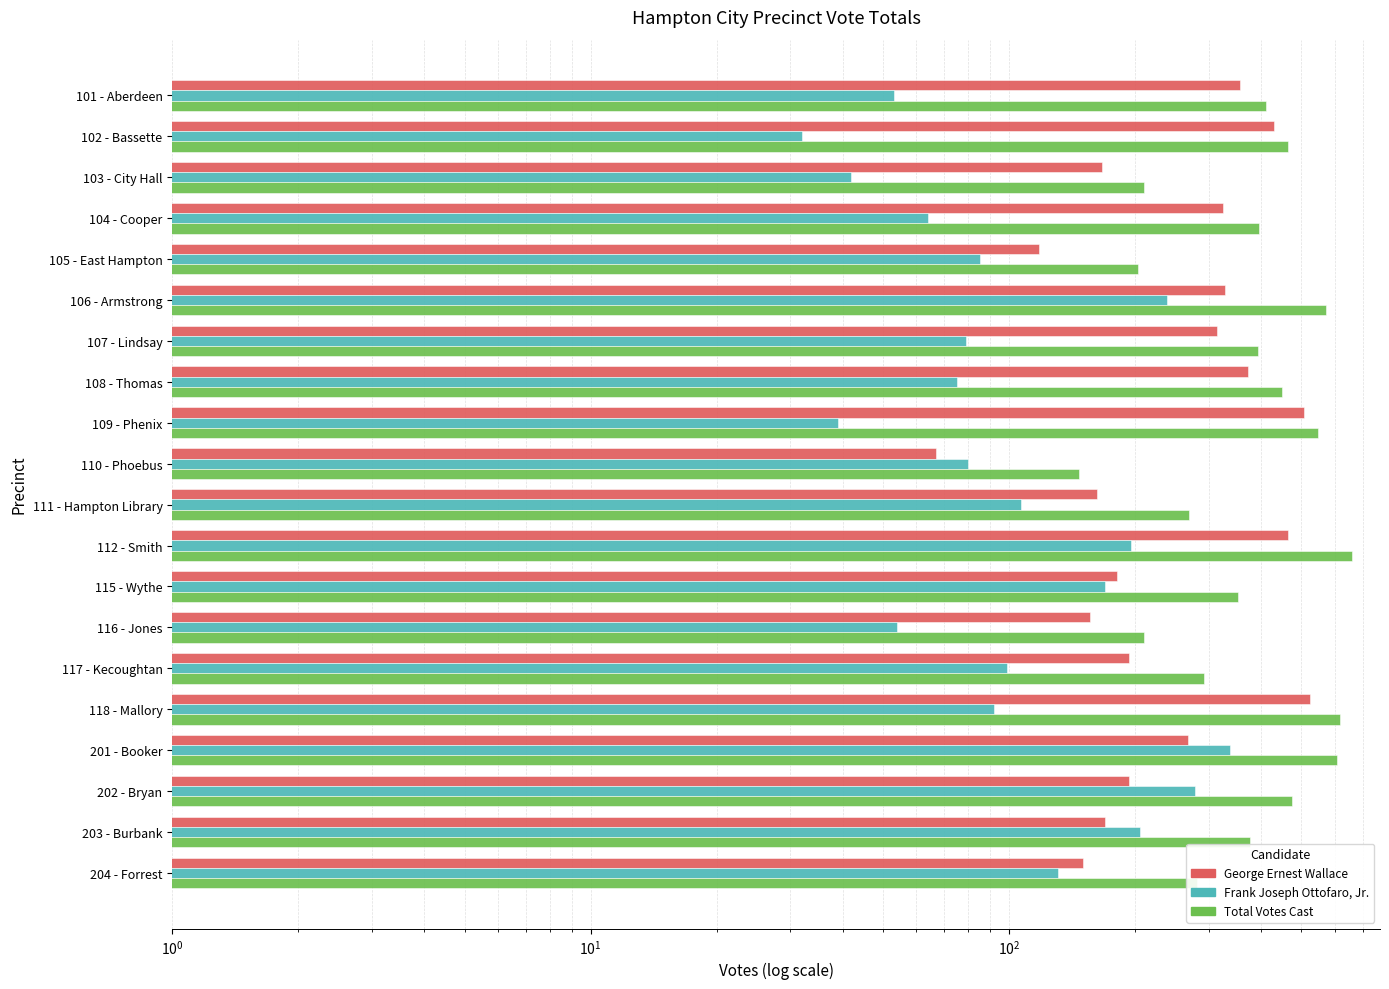

What are all the series names shown in the legend?

George Ernest Wallace, Frank Joseph Ottofaro, Jr., Total Votes Cast